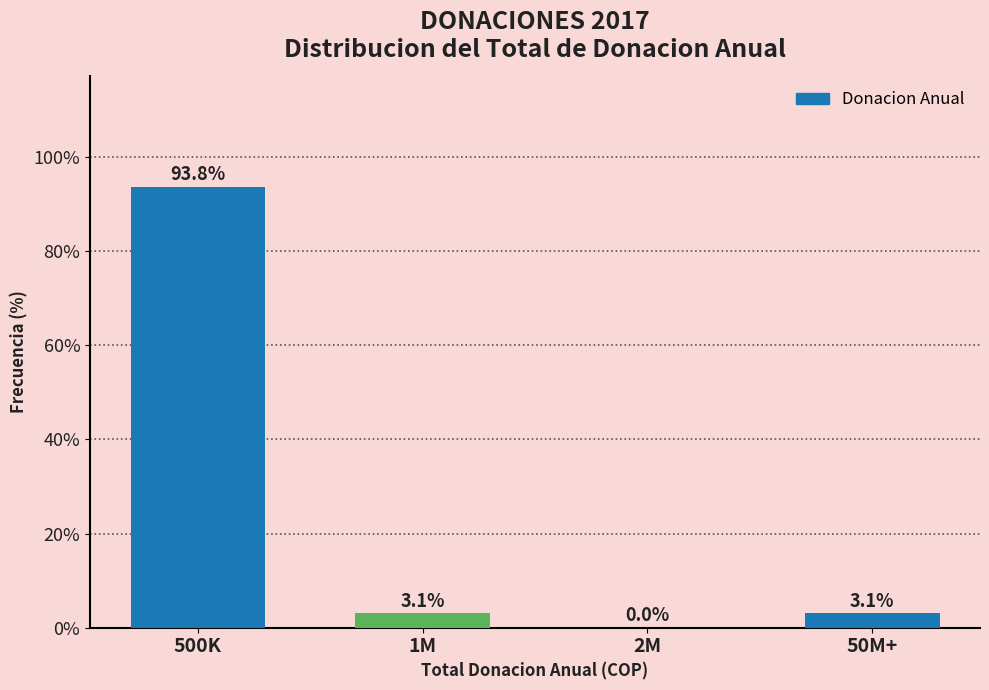

Reading left to right, extract all data points from this chart.

500K=93.8	1M=3.1	2M=0.0	50M+=3.1